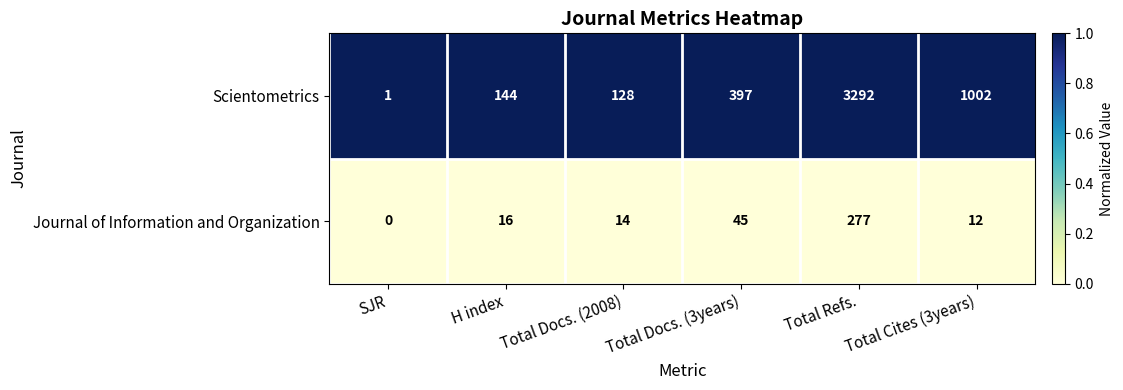

At which category is the sum across all series the highest?

Total Refs.